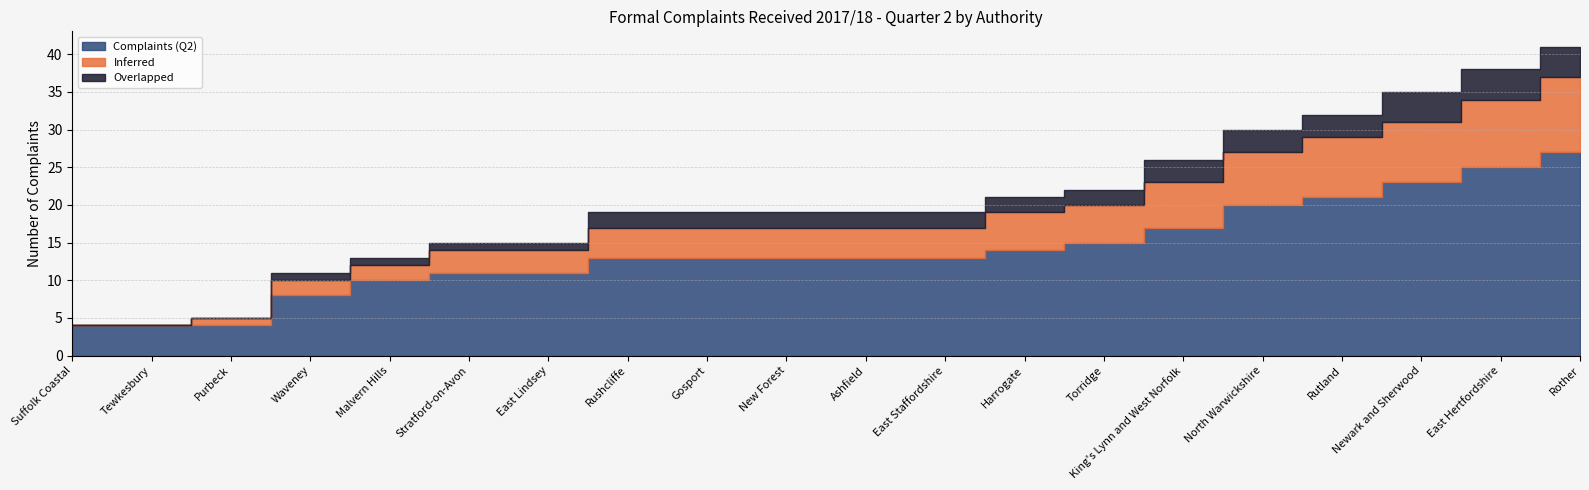

The value of Complaints (Q2) at Suffolk Coastal is 4. True or false?

True